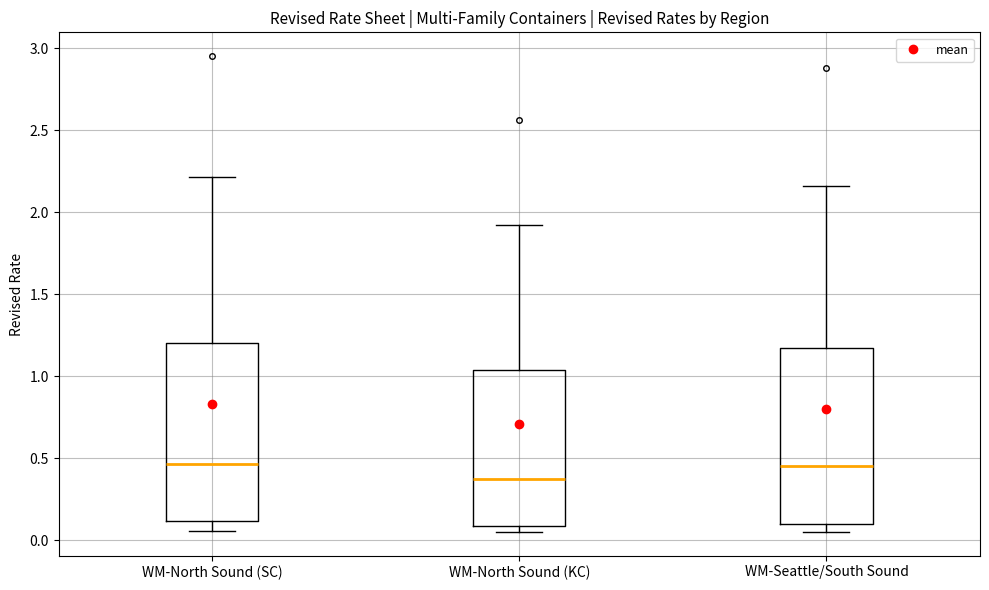

Reading left to right, read every box against the y-axis: the position of its median line, the range the box covers, and the ends of its whiskers. The values are not printed on the chart, so give them approximately, as read against the axis.

WM-North Sound (SC): median 0.45, box 0.10 to 1.20, whiskers 0.05 to 2.20
WM-North Sound (KC): median 0.35, box 0.10 to 1.05, whiskers 0.05 to 1.90
WM-Seattle/South Sound: median 0.45, box 0.10 to 1.15, whiskers 0.05 to 2.15